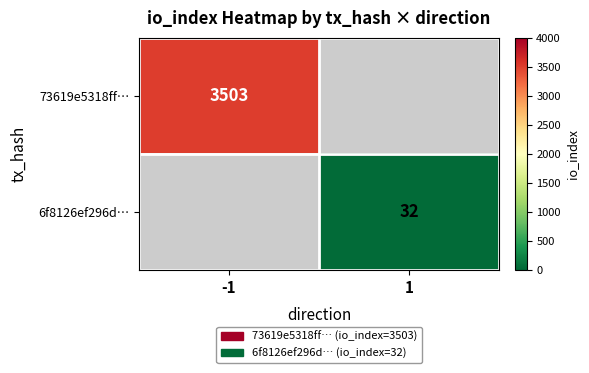

Is the value of 73619e5318ff… at -1 greater than the value of 6f8126ef296d… at 1?

Yes